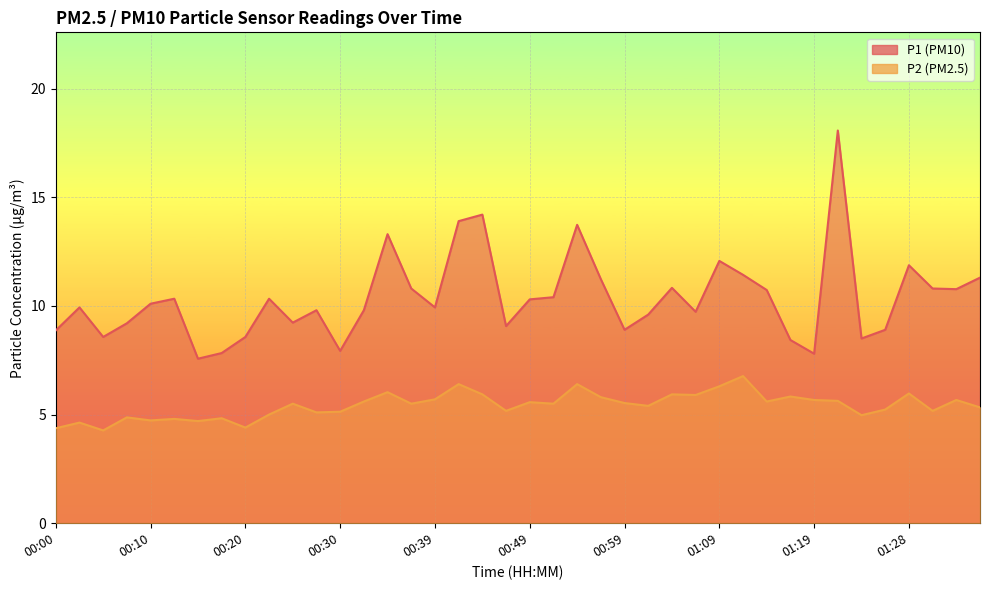

What are all the series names shown in the legend?

P1, P2